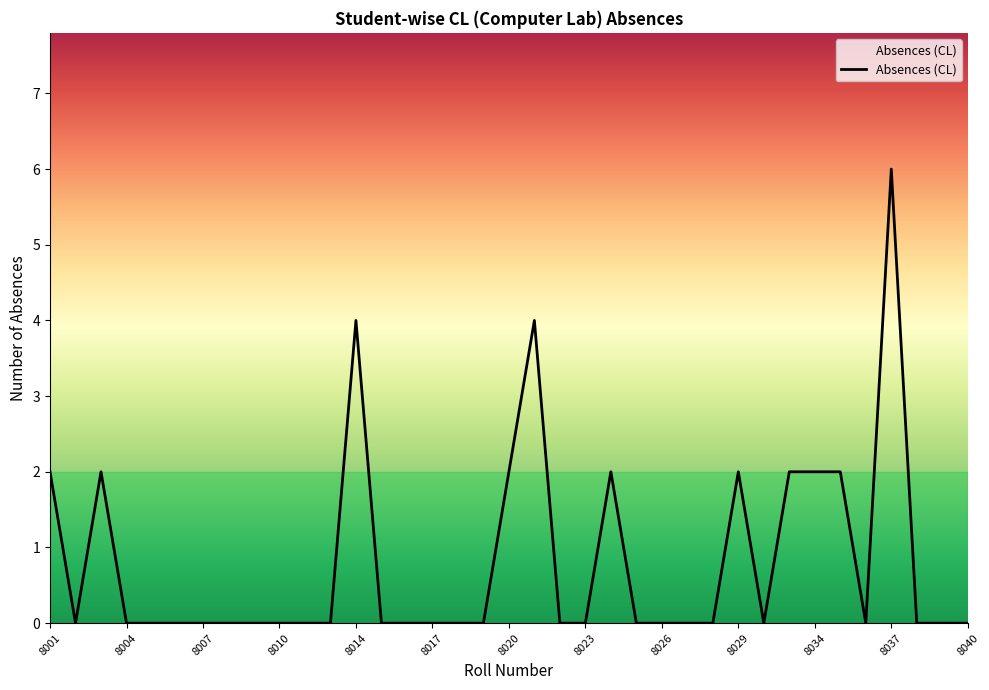

What is the difference between the maximum and minimum values?

6